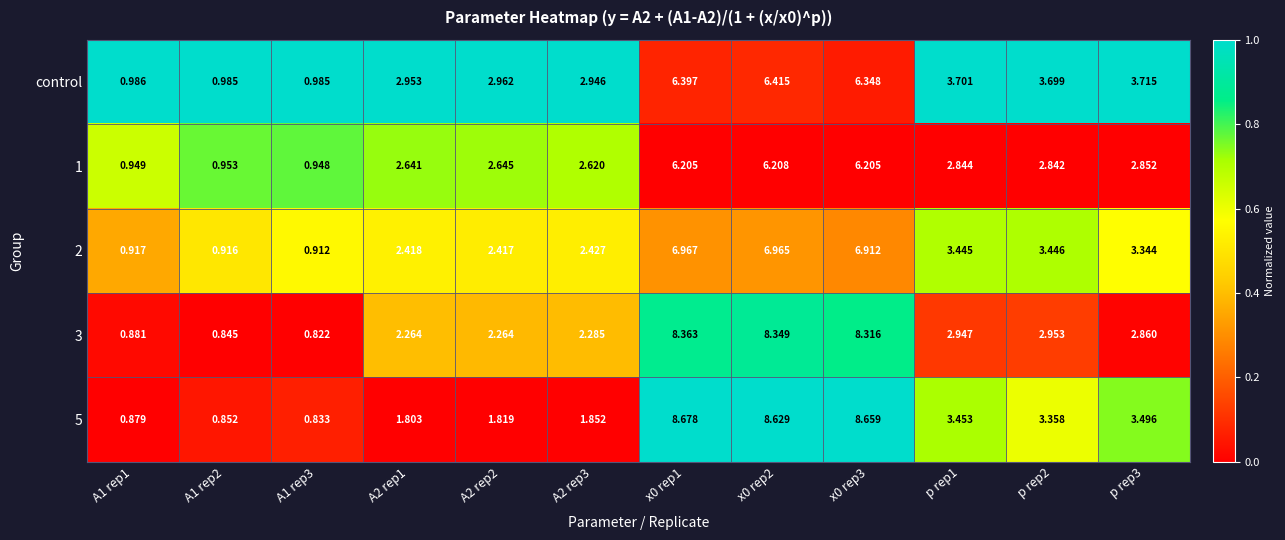

Is the value of control at x0 rep2 greater than the value of 1 at p rep3?

Yes